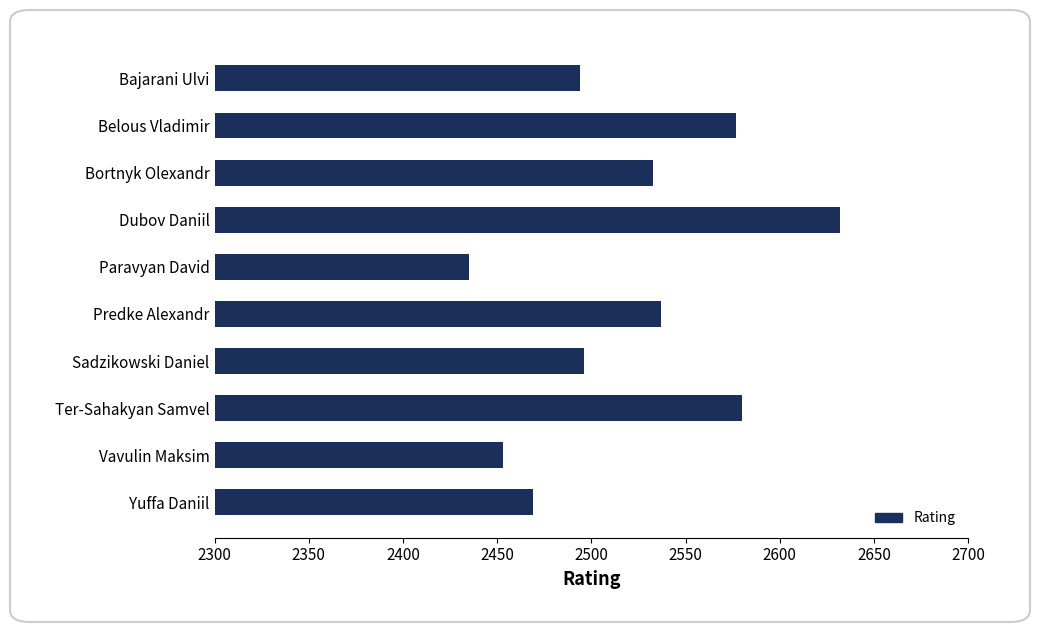

Count the number of categories in the chart.

10